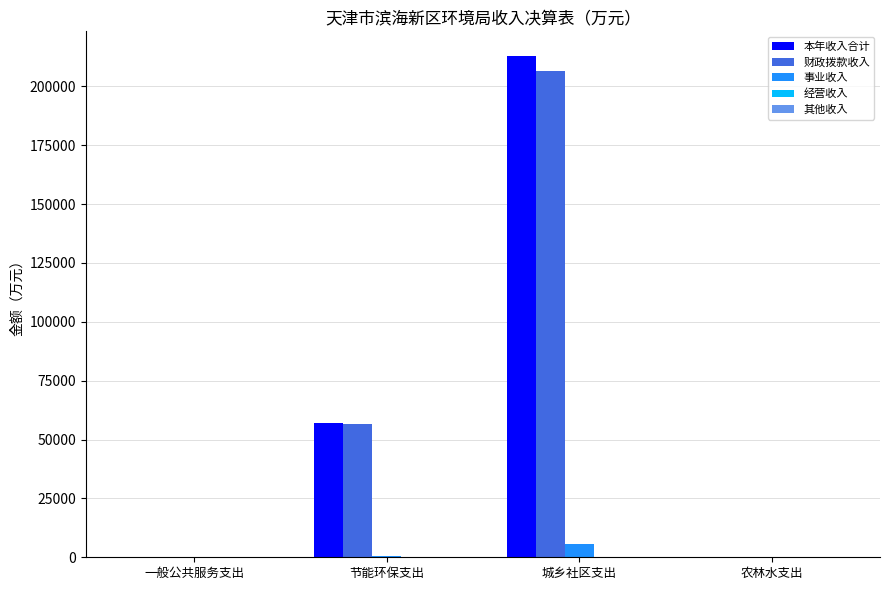

At which category is the sum across all series the highest?

城乡社区支出